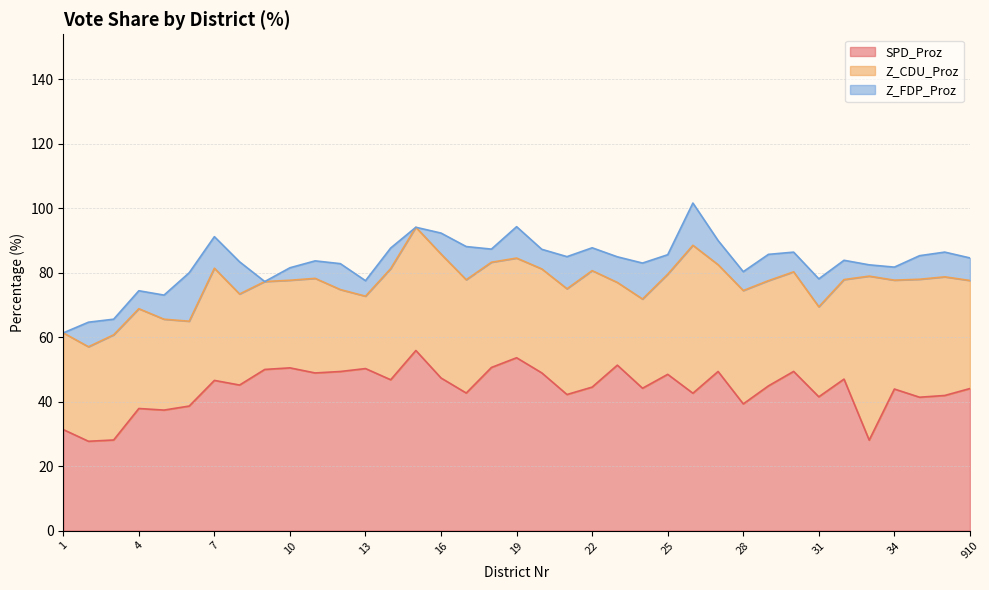

Between 2 and 11, which series saw the biggest shift?

SPD_Proz